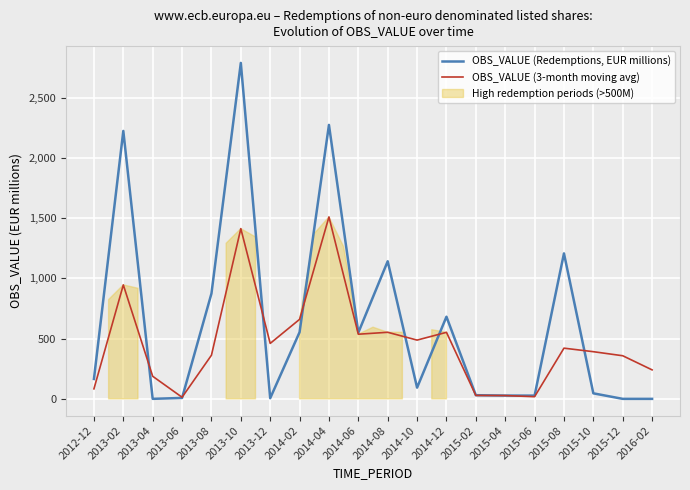

Is the value of OBS_VALUE (Redemptions, EUR millions) at 2013-06 greater than the value of OBS_VALUE (3-month moving avg) at 2016-02?

No